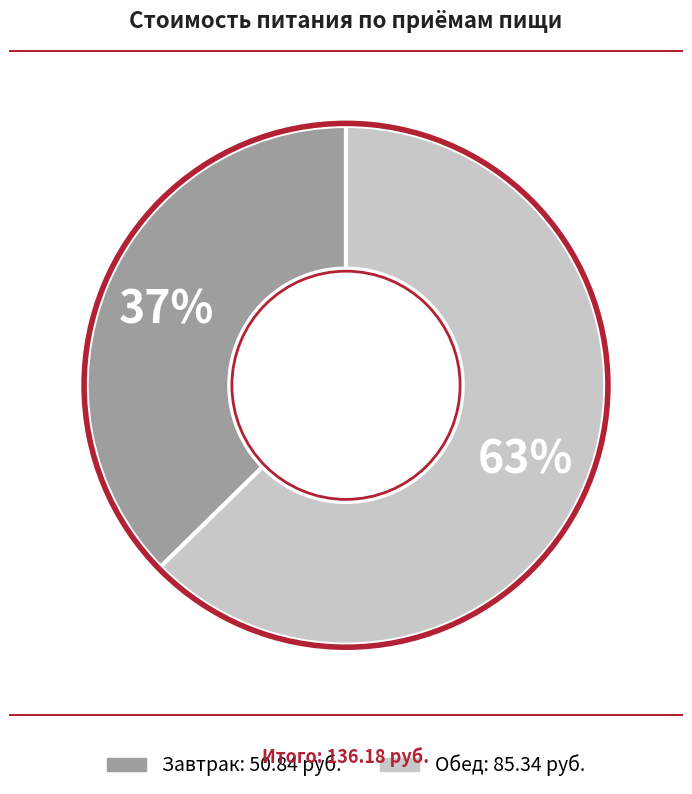

Does any single category account for the majority?

Yes